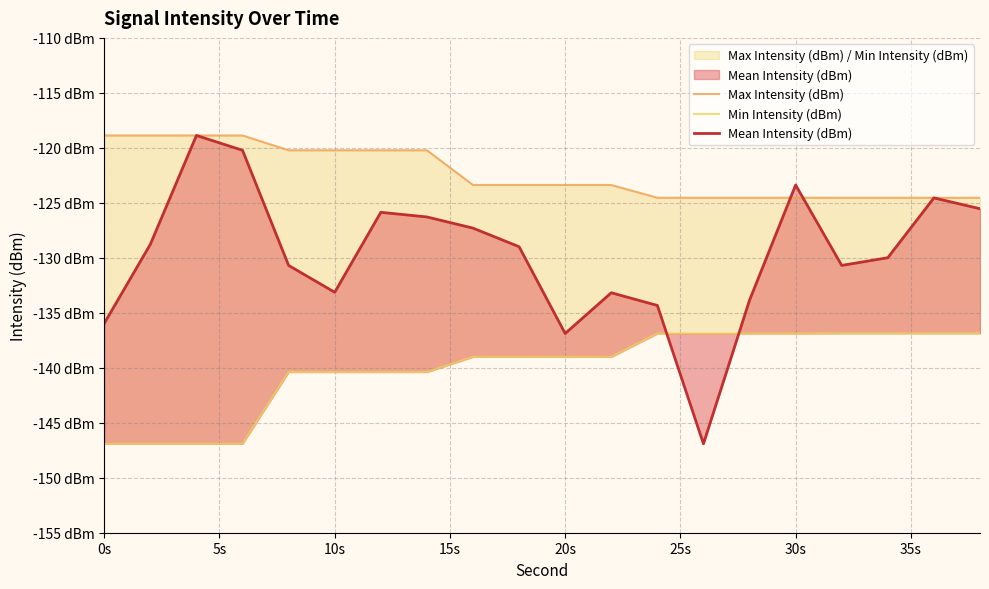

Which series changed the most between 30s and 15?

Max Intensity (dBm)